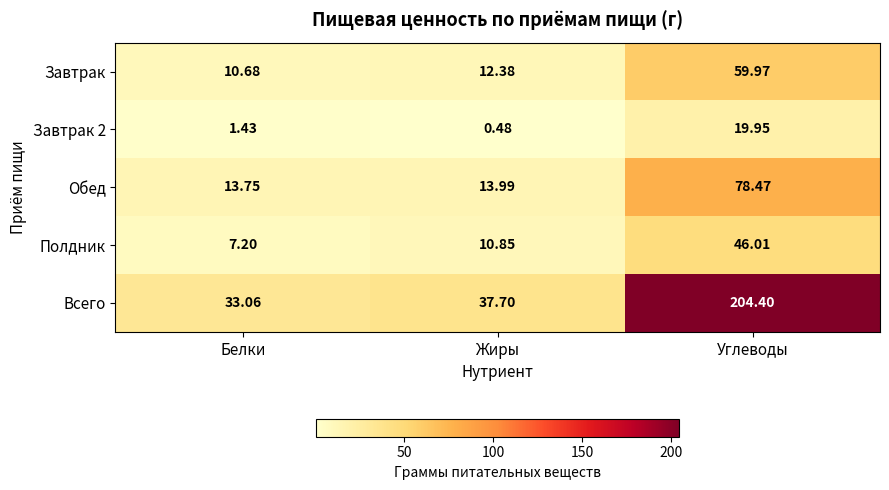

Which series has the largest range (max minus min)?

Всего